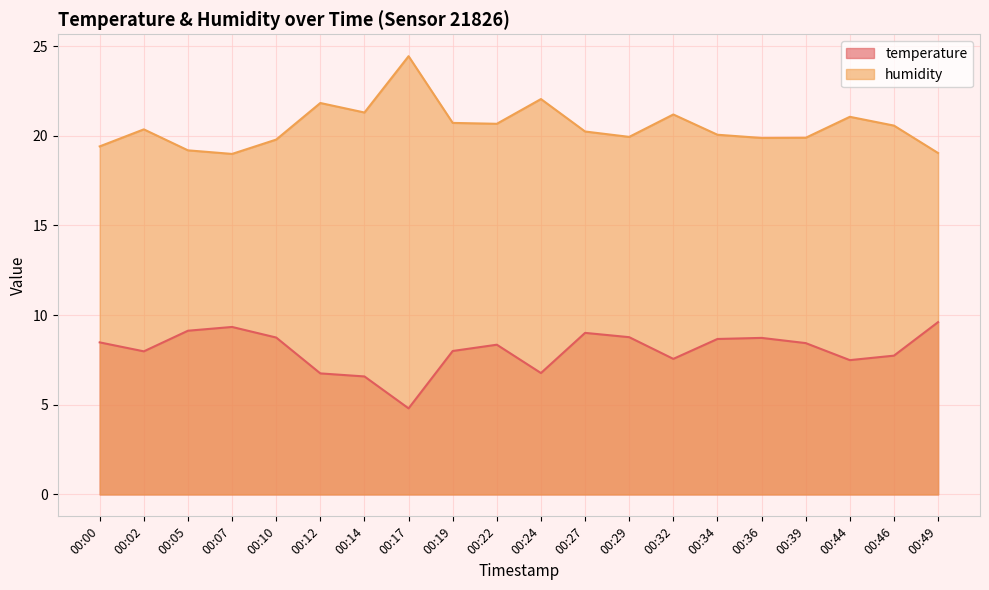

What are all the series names shown in the legend?

temperature, humidity